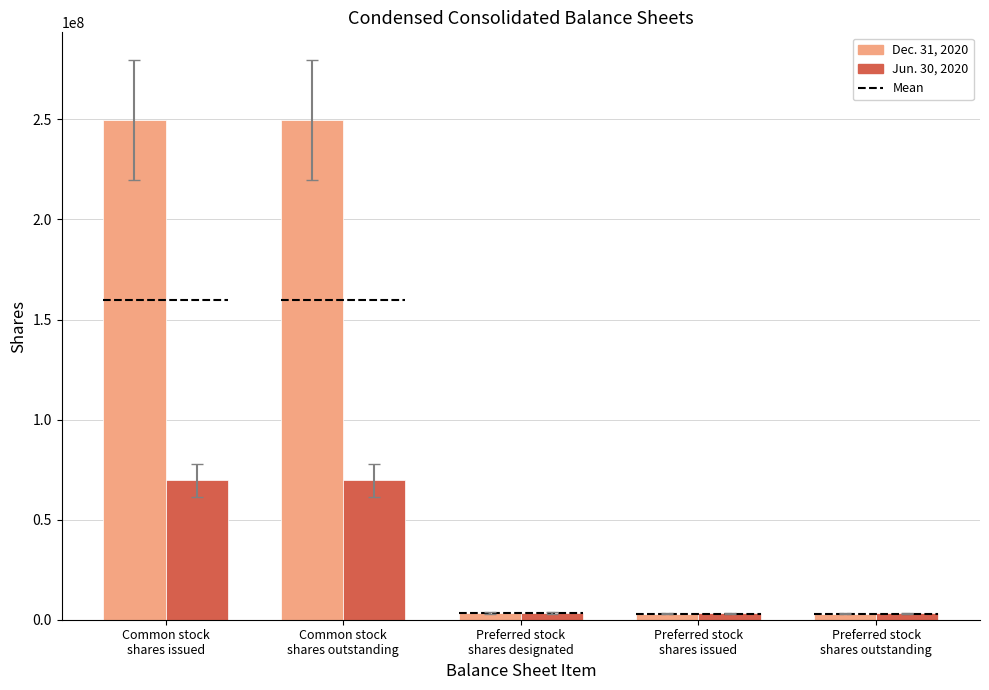

What value does the Dec. 31, 2020 series have at Preferred stock
shares outstanding, to the nearest 50?

3074300